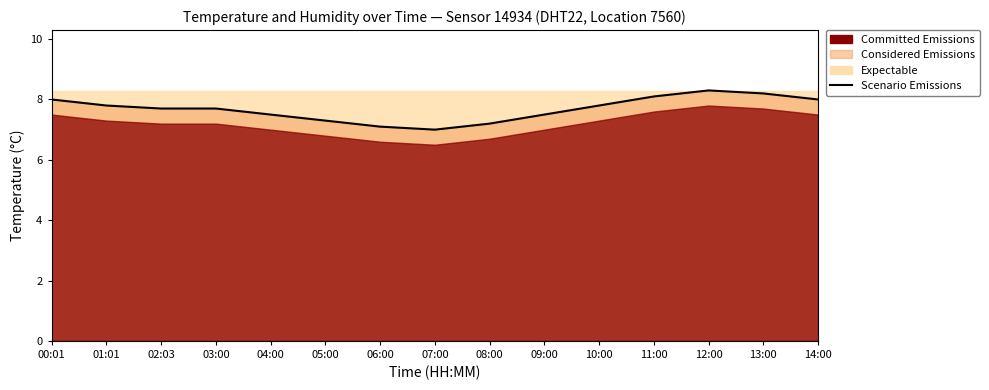

The value at 02:03 is 11.2. True or false?

False